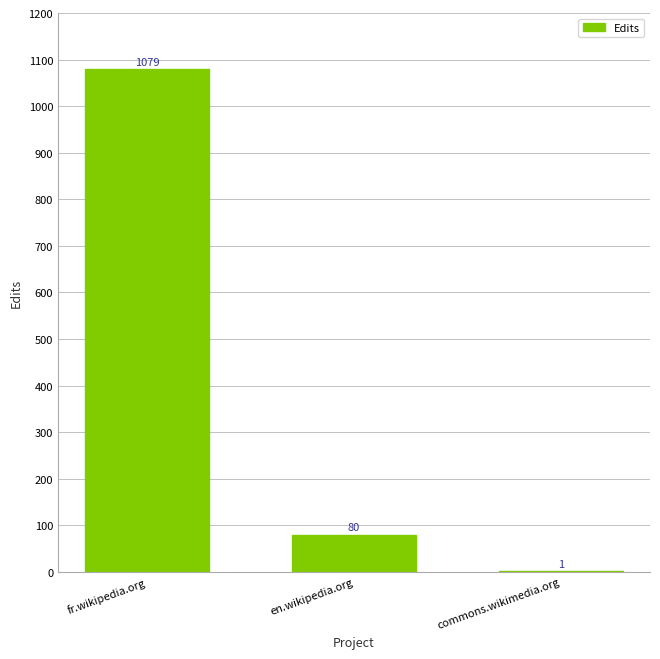

Approximately how many times larger is the value at fr.wikipedia.org compared to commons.wikimedia.org?

1079.0